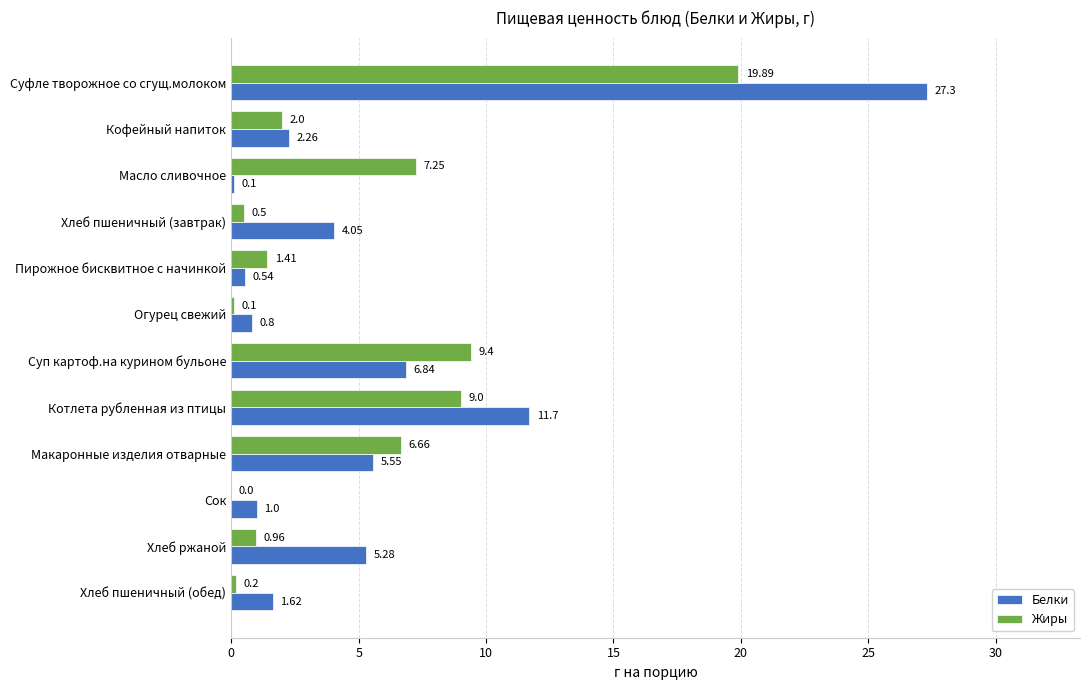

Between Суп картоф.на курином бульоне and Хлеб ржаной, which series saw the biggest shift?

Жиры